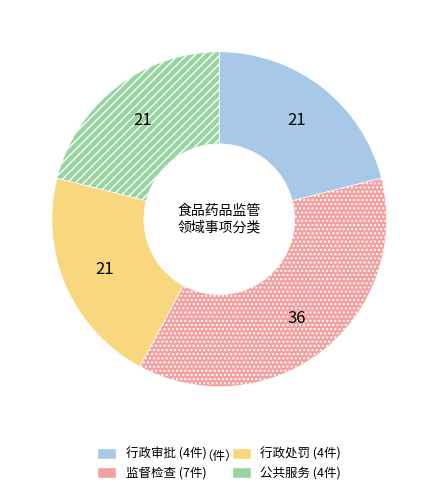

Combined, do 行政处罚 and 行政审批 account for over 50%?

No